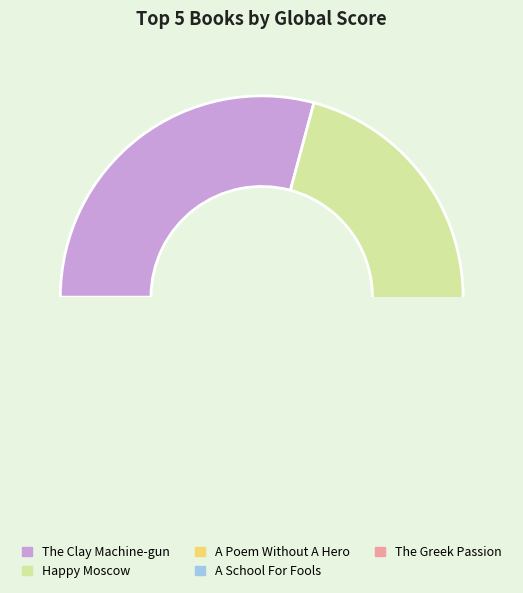

To the nearest percent, what is the difference between the The Greek Passion and A School For Fools slice percentages?

10%